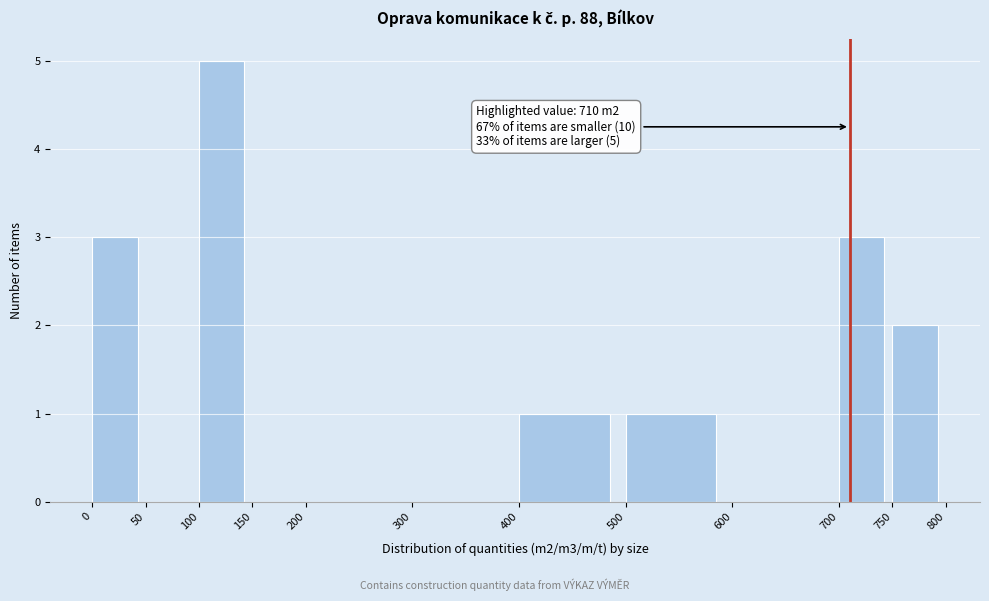

Which range on the x-axis has the tallest bar?

100 to 150